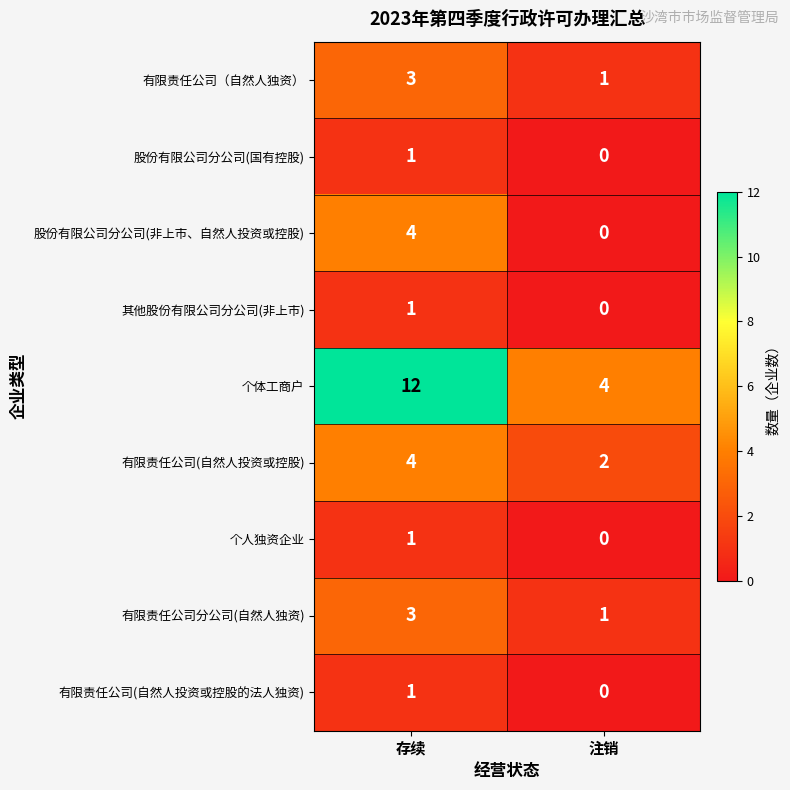

Which category has the lowest value across all series?

注销